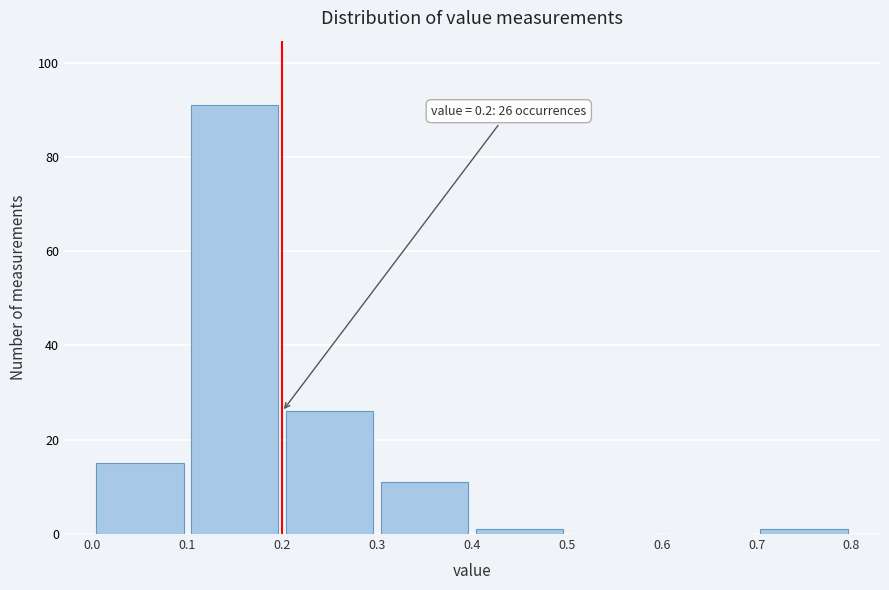

Over which range of the x-axis is the bar tallest?

0.1 to 0.2